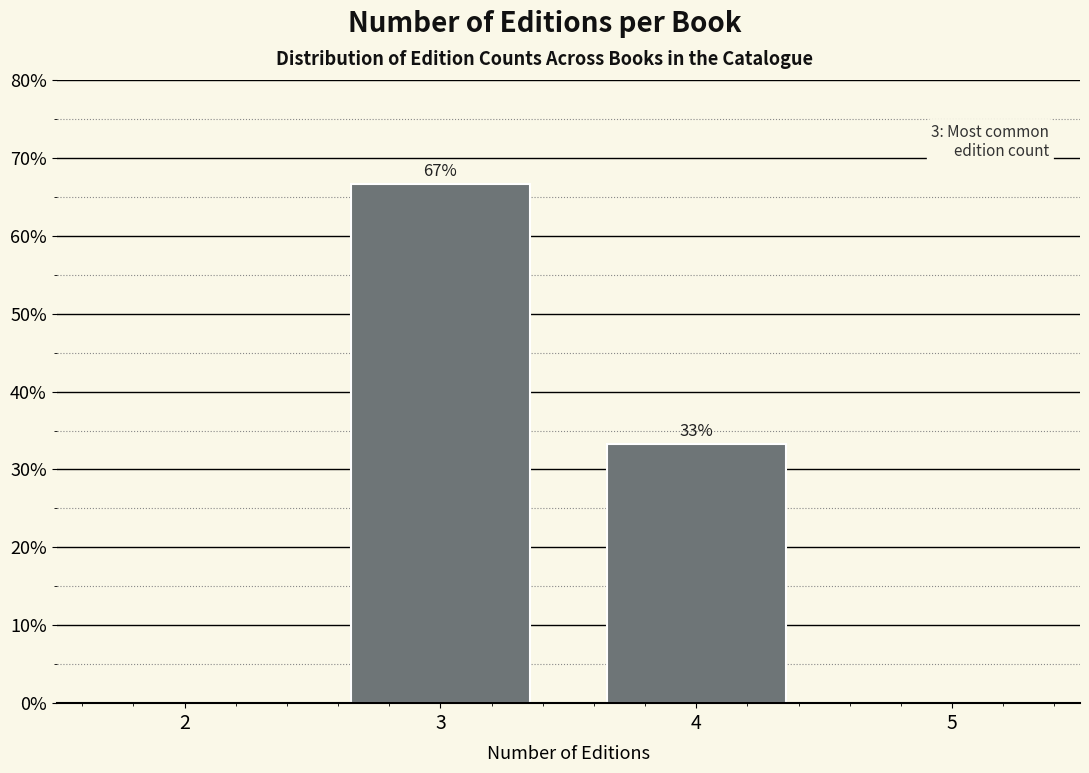

What is the smallest value displayed?

33.3